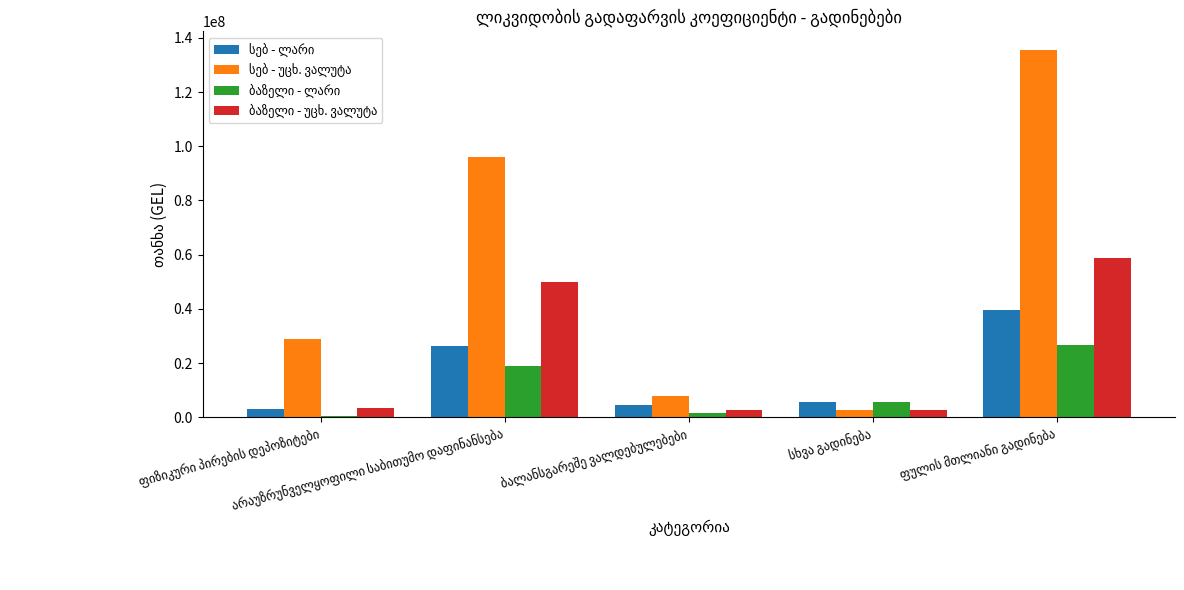

At which category is the sum across all series the highest?

ფულის მთლიანი გადინება